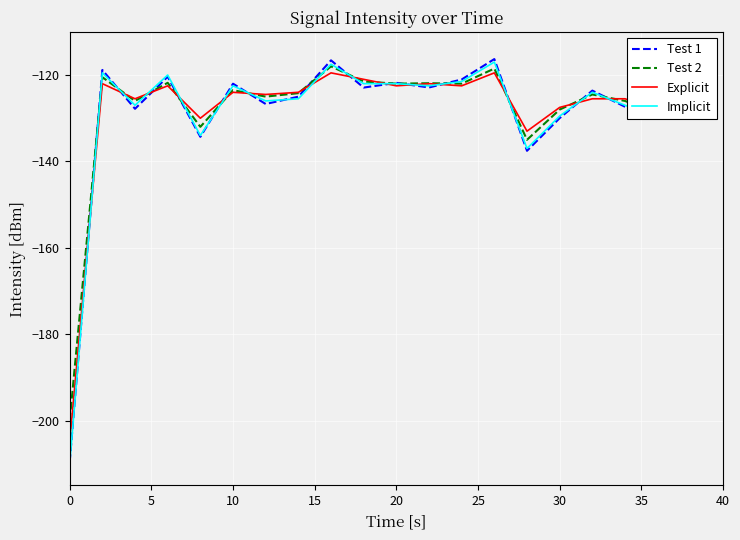

What is the greatest value displayed?

-116.3